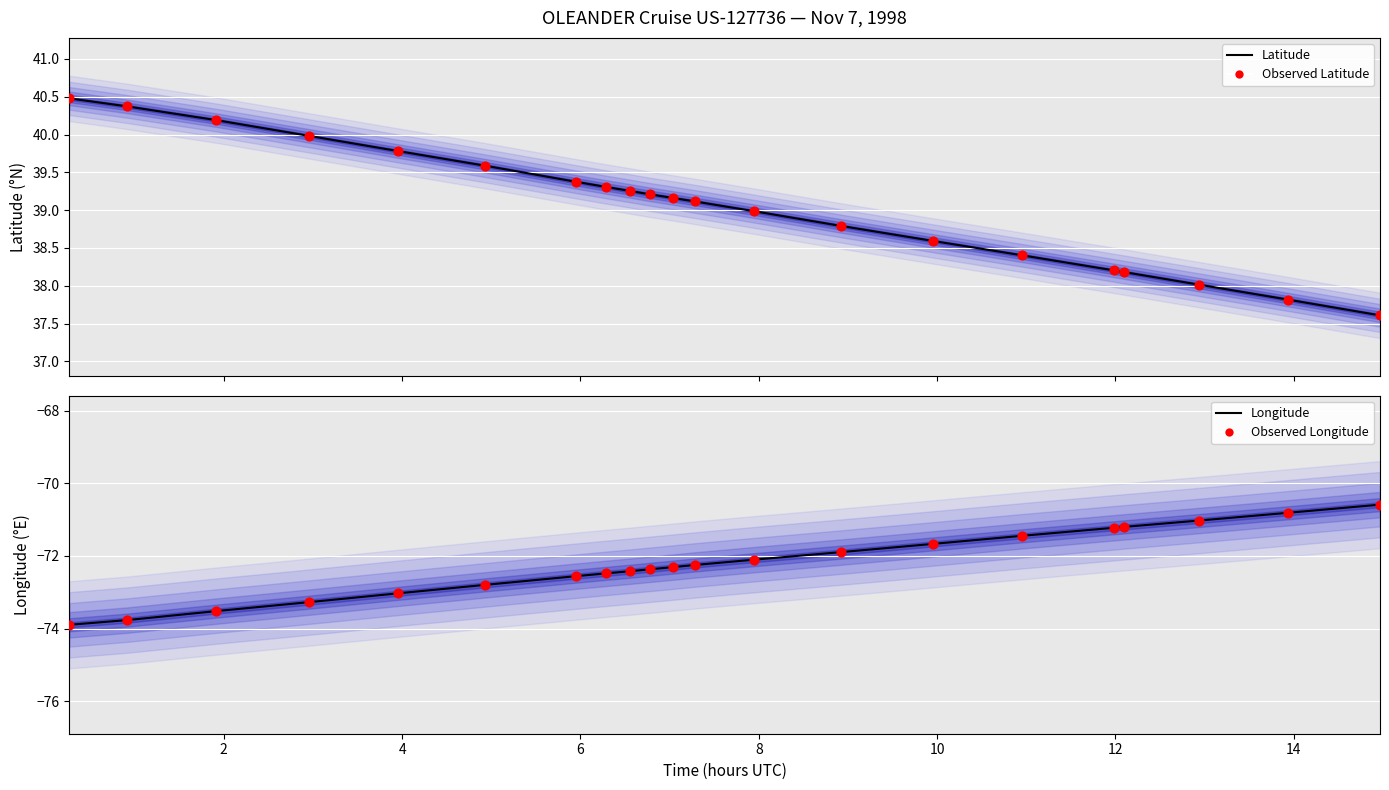

Which series has the largest total across all categories?

Latitude